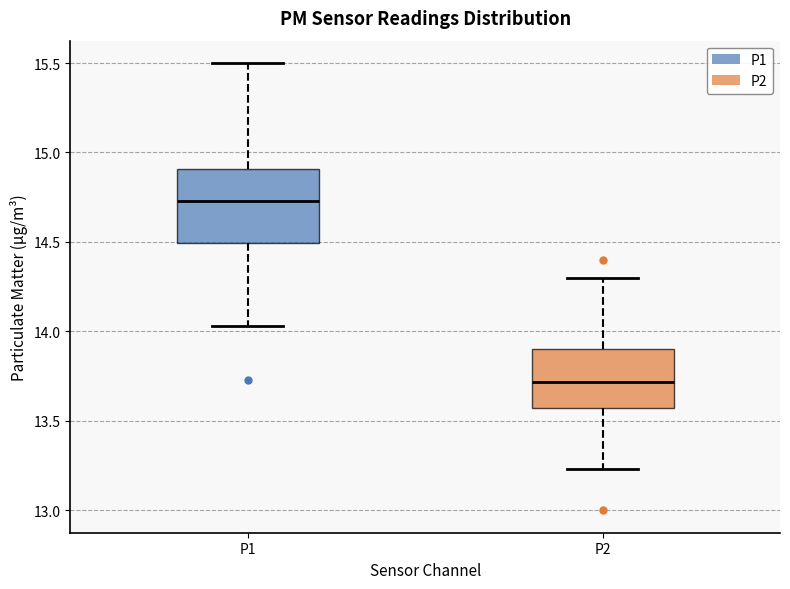

Which box's median line is the lowest?

P2